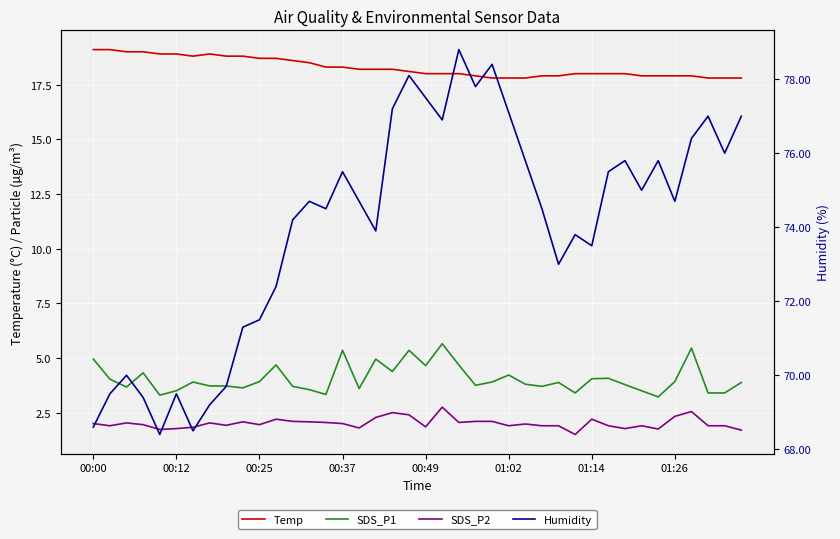

What are all the series names shown in the legend?

Temp, SDS_P1, SDS_P2, Humidity